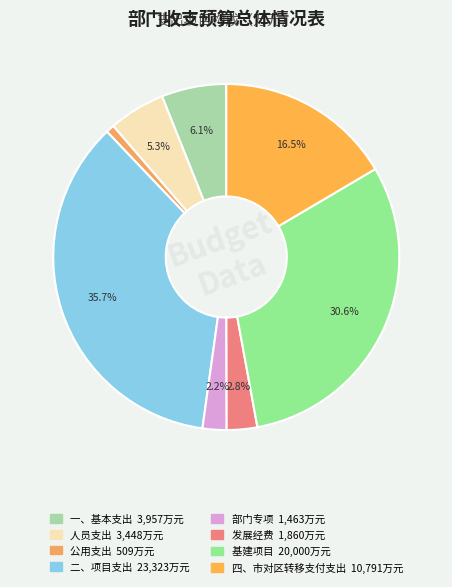

Approximately how many times larger is the value at 人员支出 compared to 基建项目?

0.2